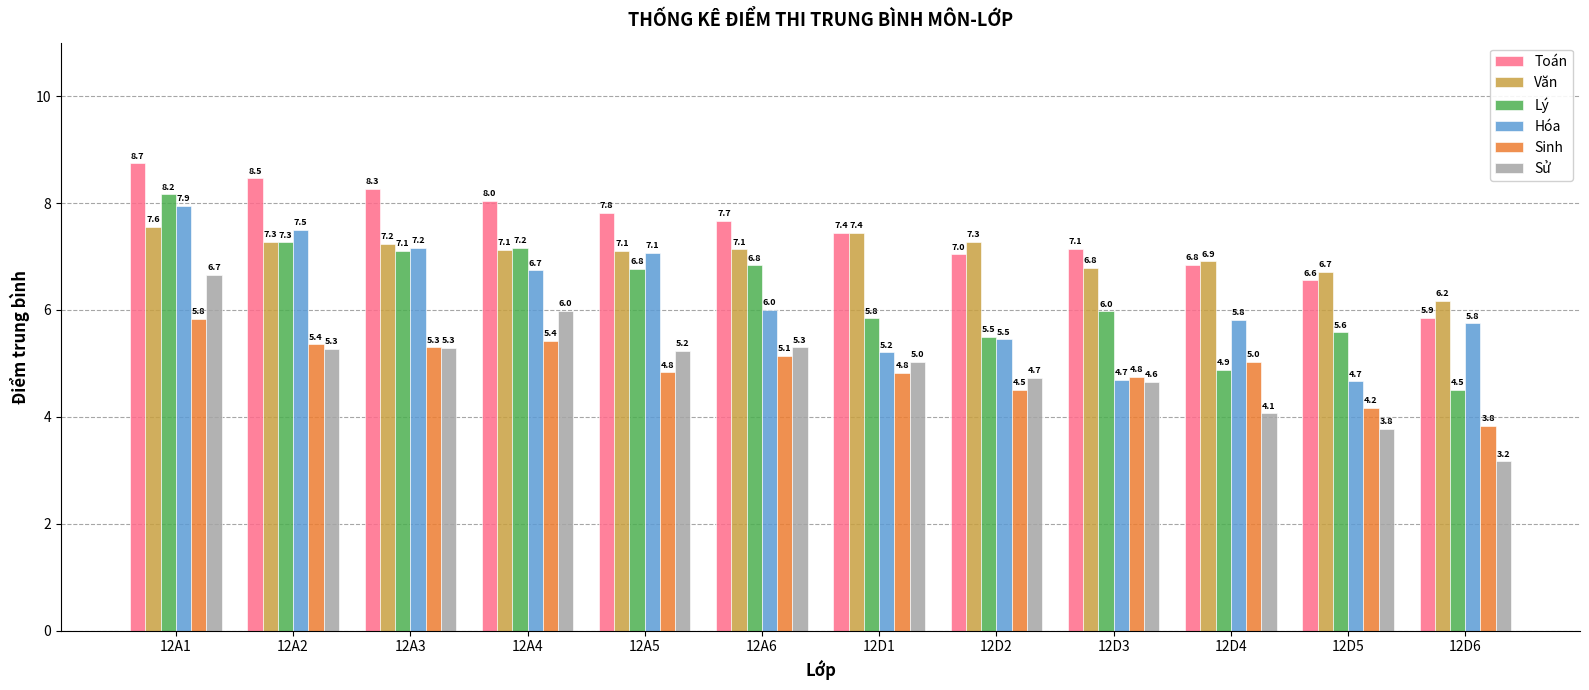

Rank the series by their maximum value, from highest to lowest.

Toán, Lý, Hóa, Văn, Sử, Sinh